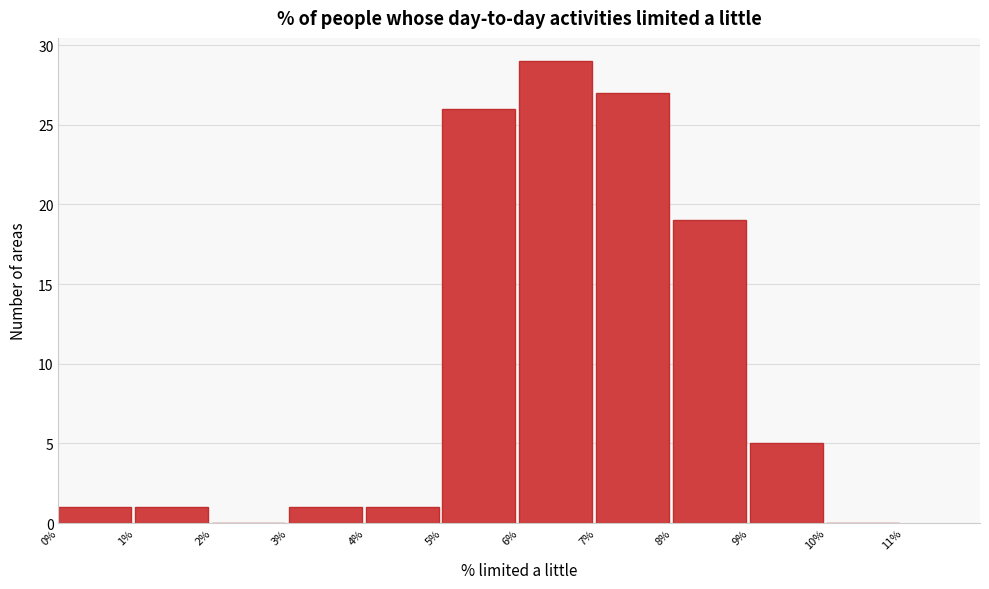

Over which range of the x-axis is the bar tallest?

6% to 7%